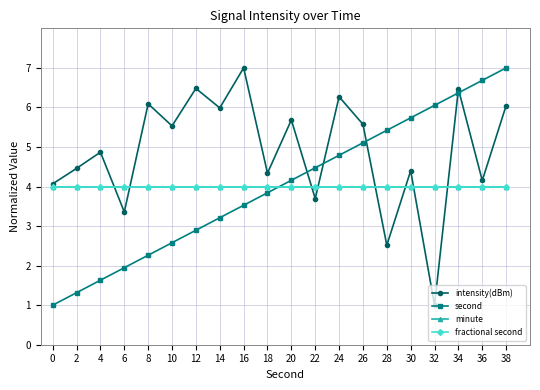

What is the difference between the intensity(dBm) values at 2 and 4?

0.4